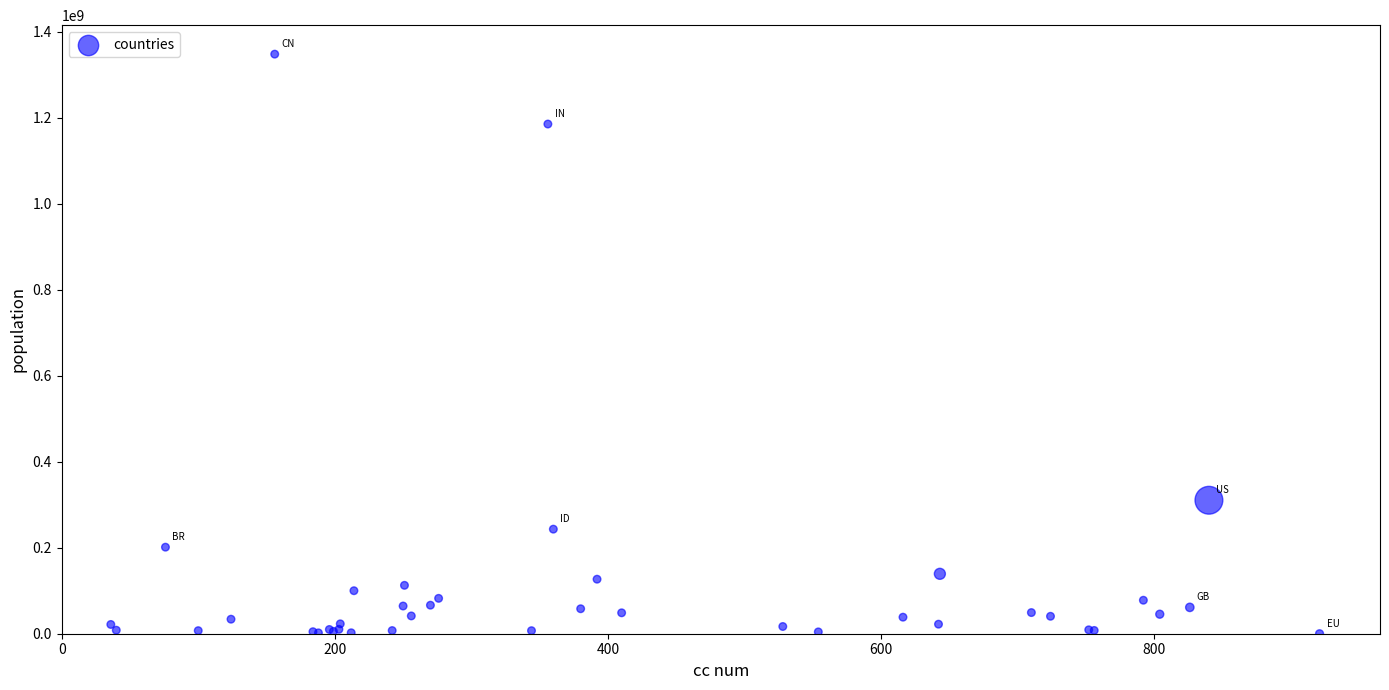

What Y value in the scatter plot is closest to 674062777?

310453758